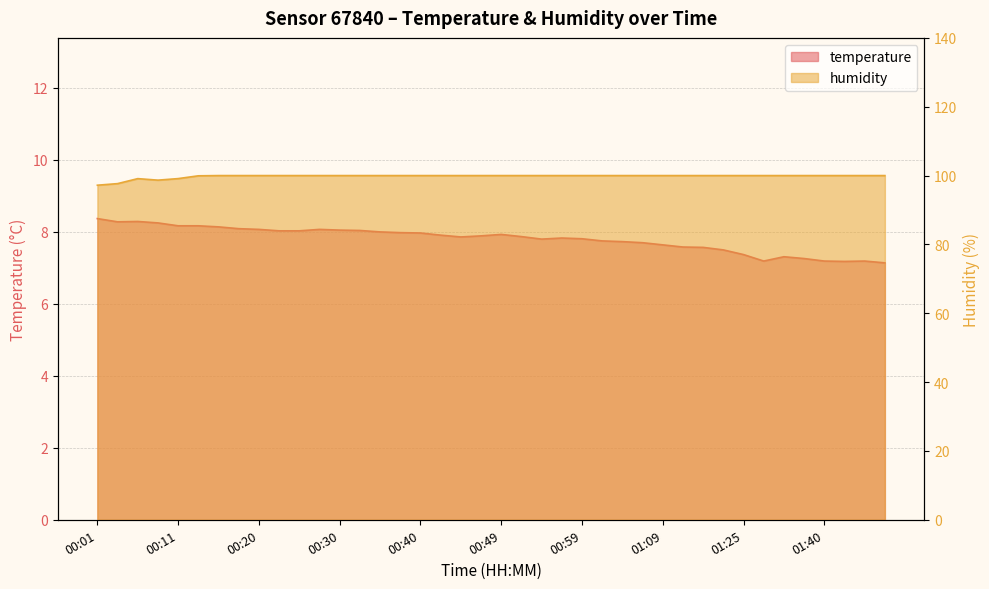

True or false: humidity and temperature cross at least once.

False